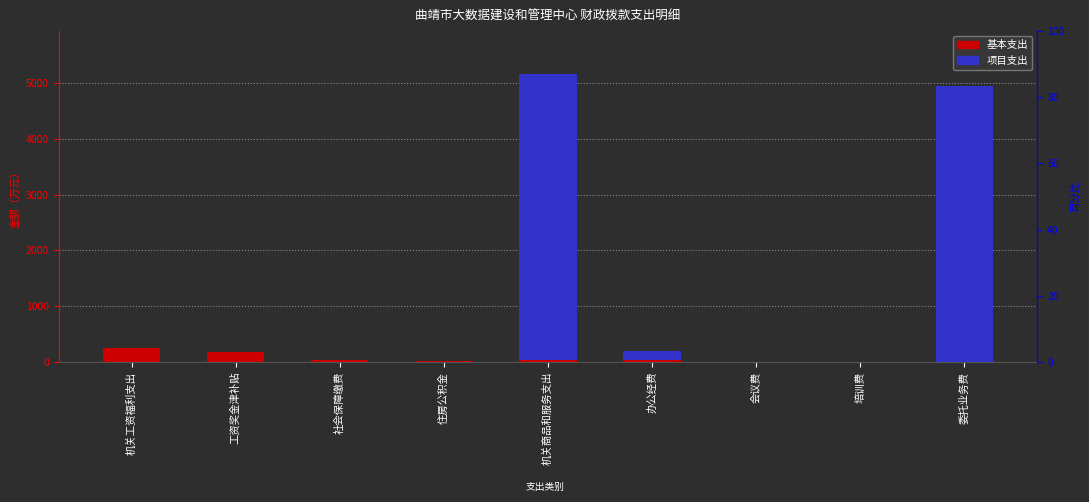

How many values in 项目支出 are above zero?

3